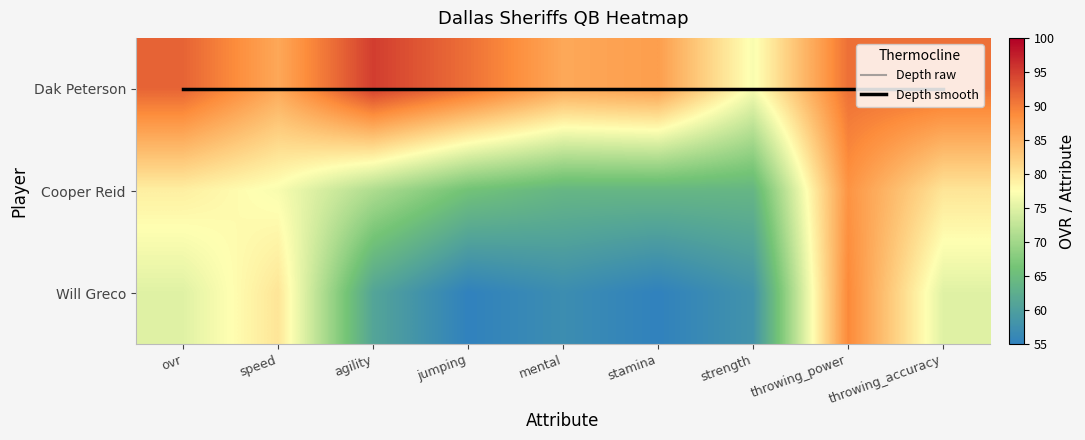

At which category is the sum across all series the highest?

throwing_power